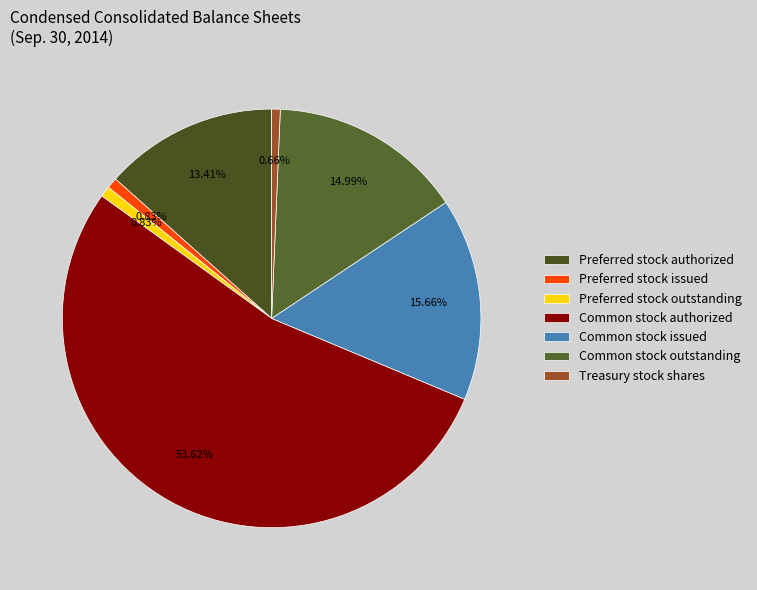

True or false: Preferred stock outstanding accounts for 11% of the total.

False